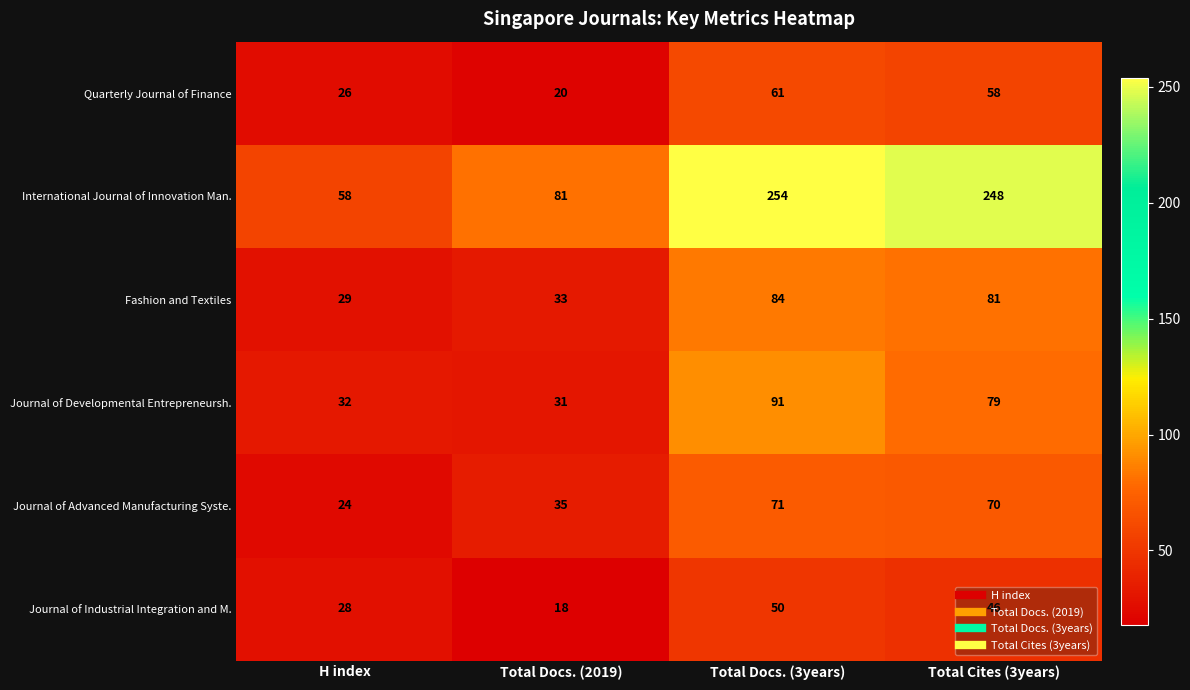

The Journal of Advanced Manufacturing Syste. series shows 71 at Total Docs. (3years). True or false?

True